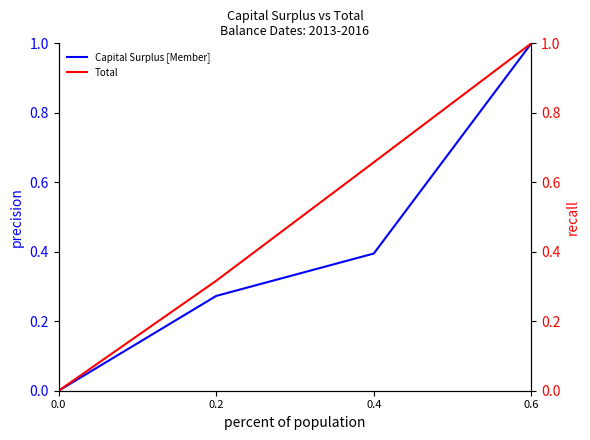

At how many categories does at least one series exceed 0?

3